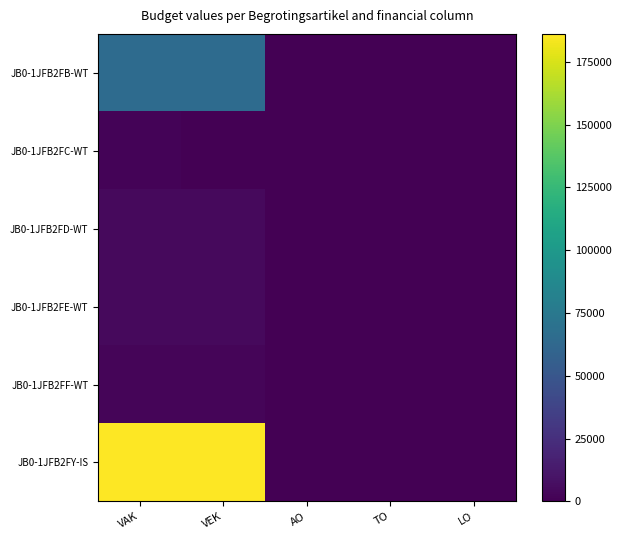

How many series are shown in this chart?

6